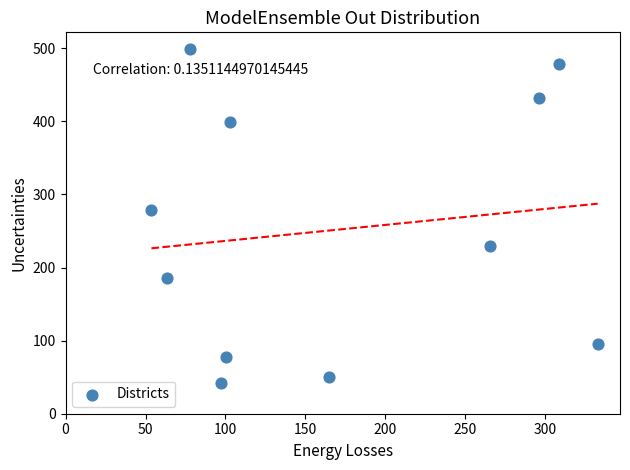

What is the average X value?

169.2